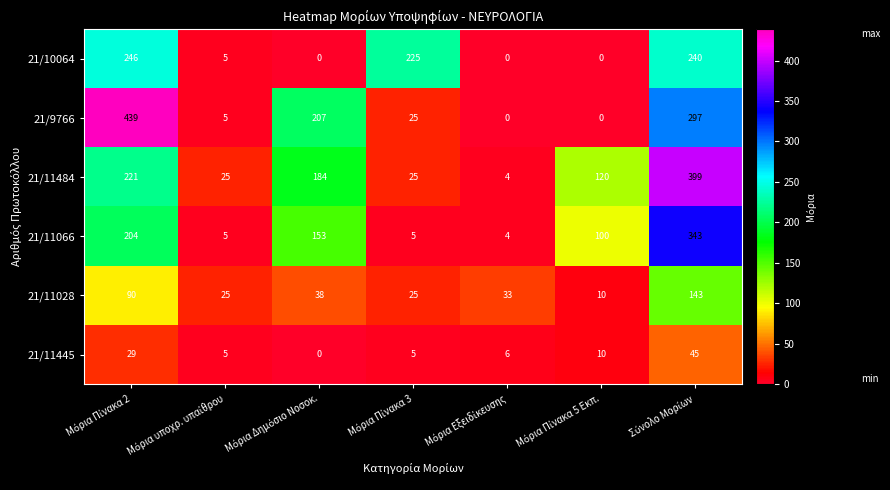

What is the sum of all 21/9766 values?

973